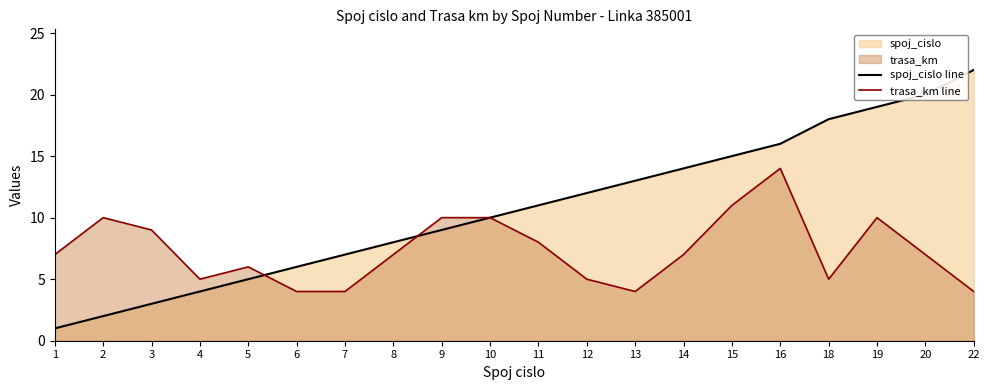

At how many categories does at least one series exceed 18?

3